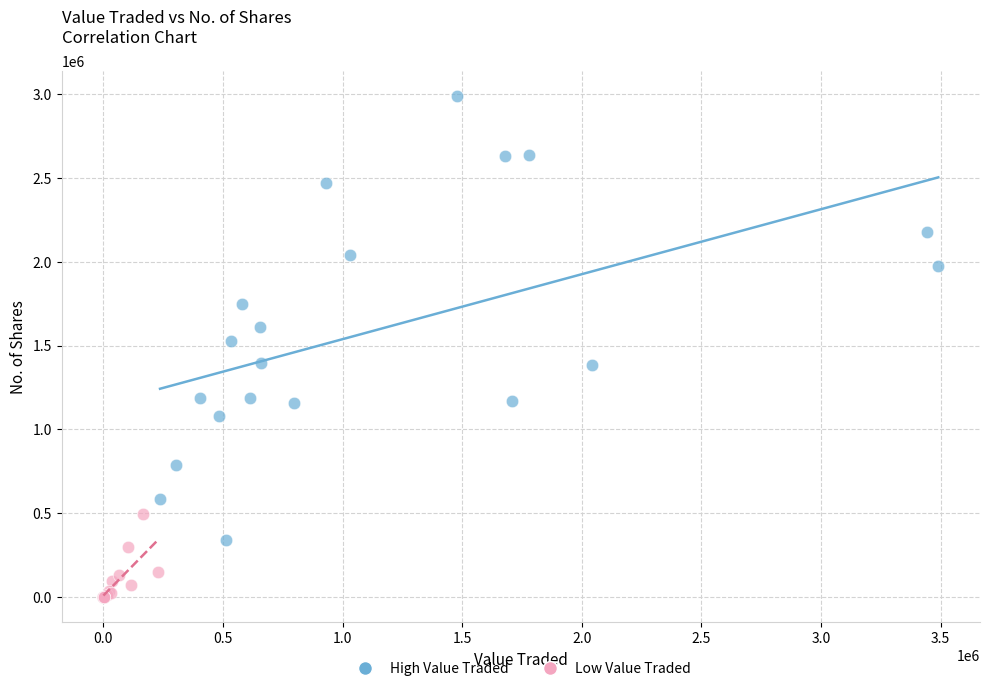

Which series contains the lowest Y value?

Low Value Traded